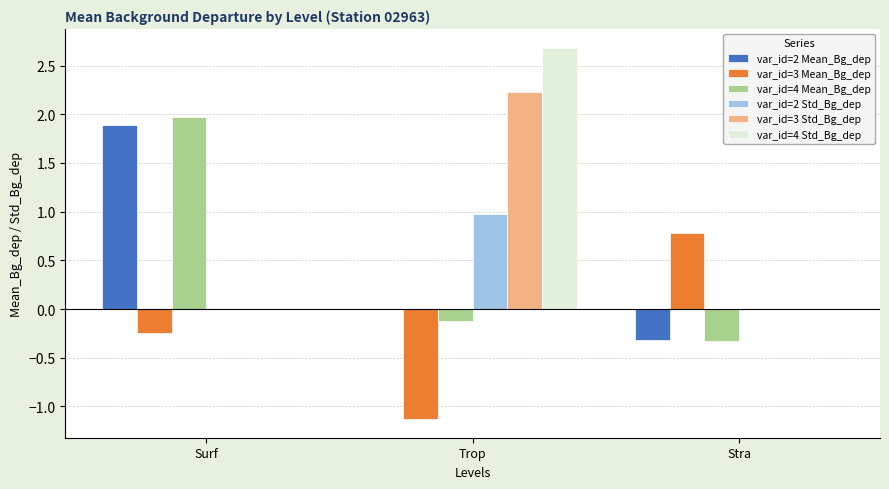

At which category does the chart reach its peak across all series?

Trop